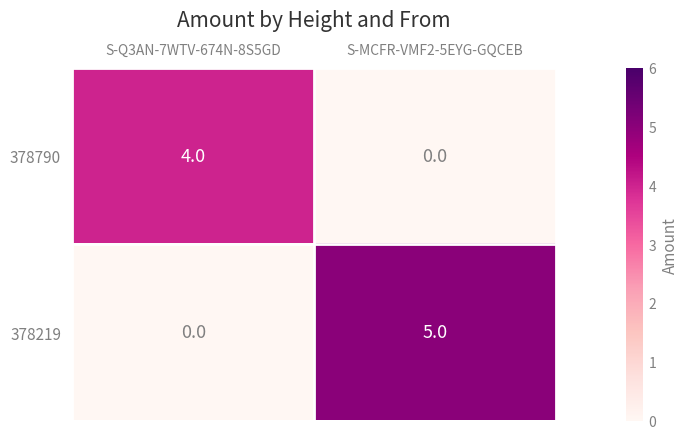

True or false: 378219 has a value of 0 at S-Q3AN-7WTV-674N-8S5GD.

True